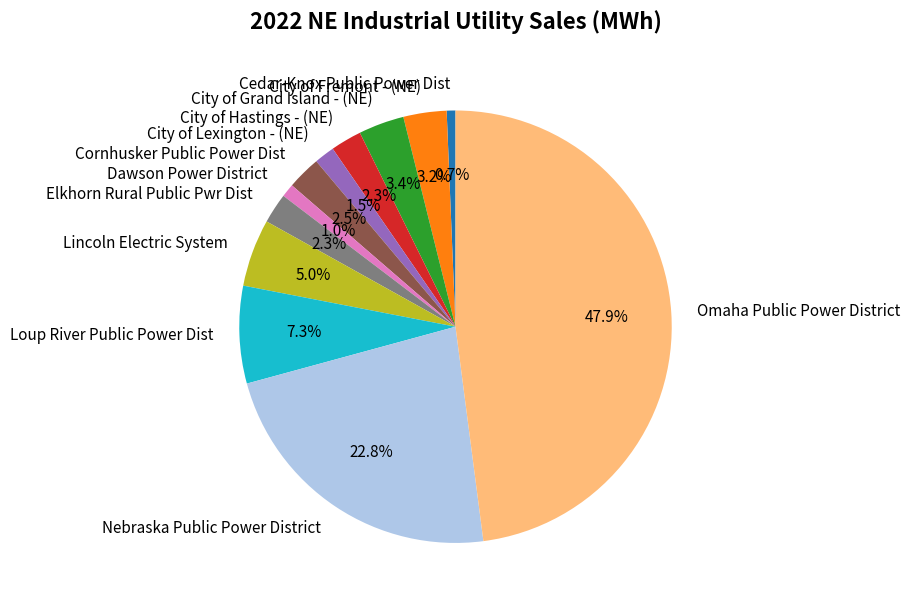

To the nearest percent, what is the difference between the Nebraska Public Power District and Omaha Public Power District slice percentages?

25%